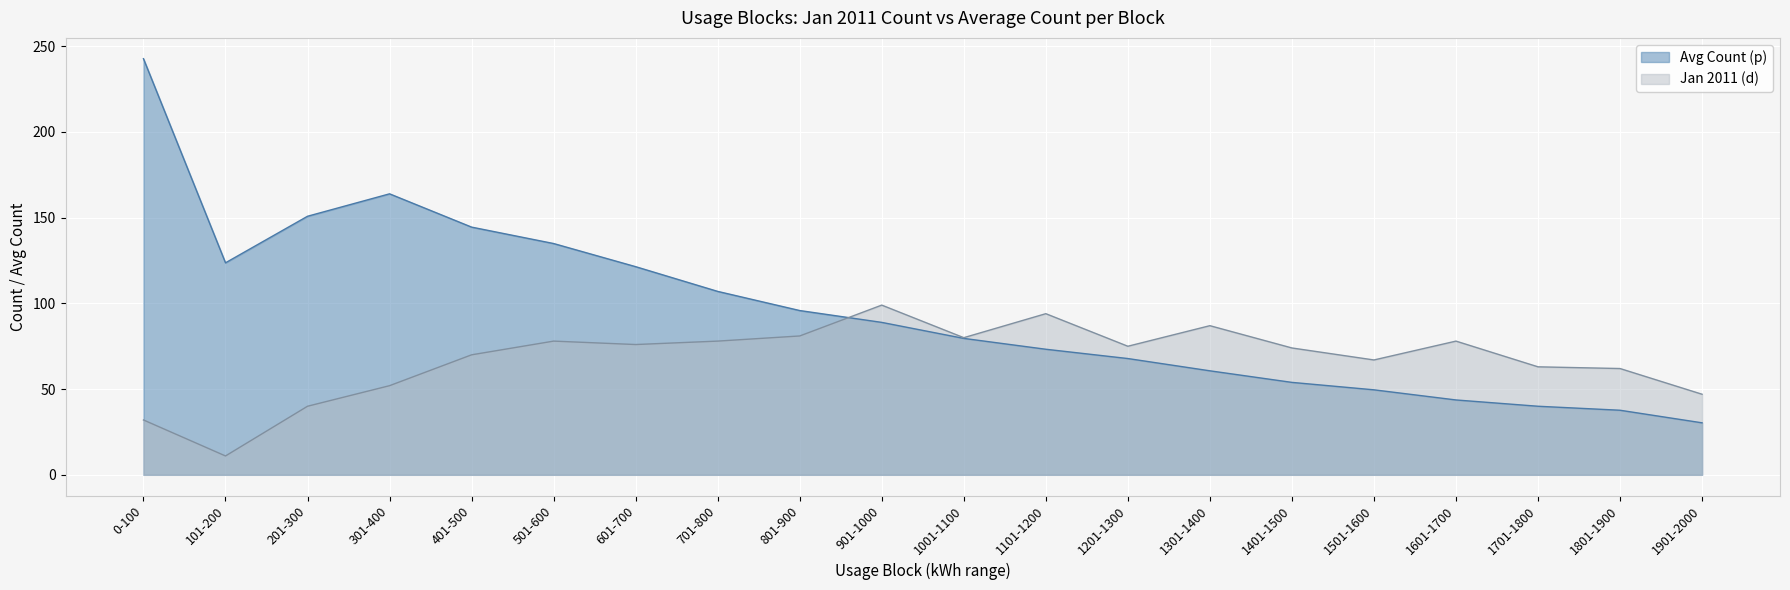

Does the chart display data point markers on the line(s)?

No